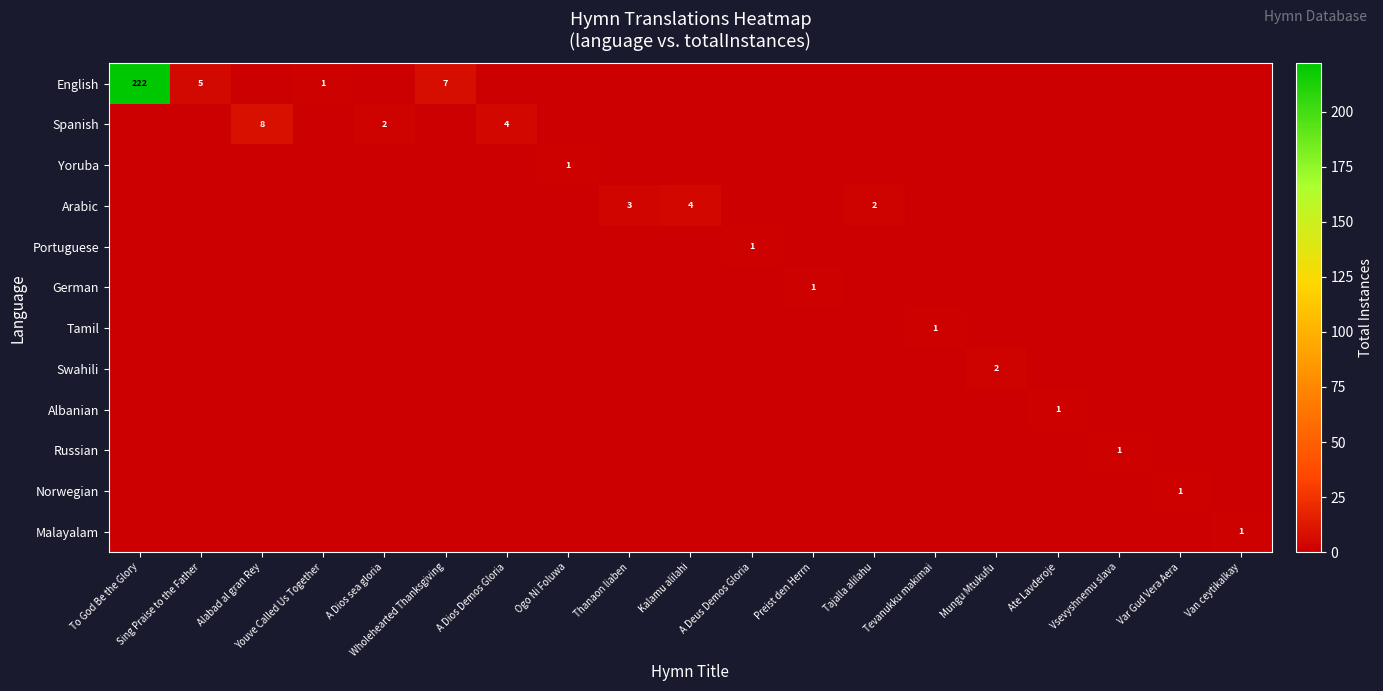

At how many categories does at least one series exceed 89?

1